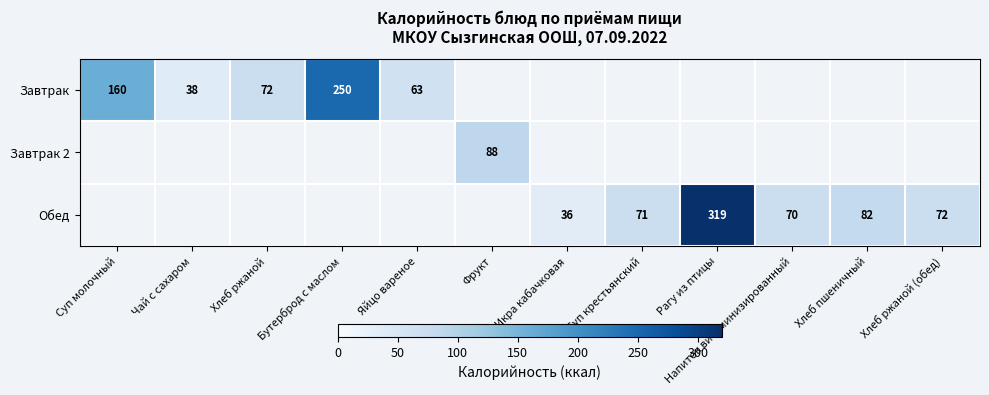

Is it true that Обед equals 71 at Суп крестьянский?

True